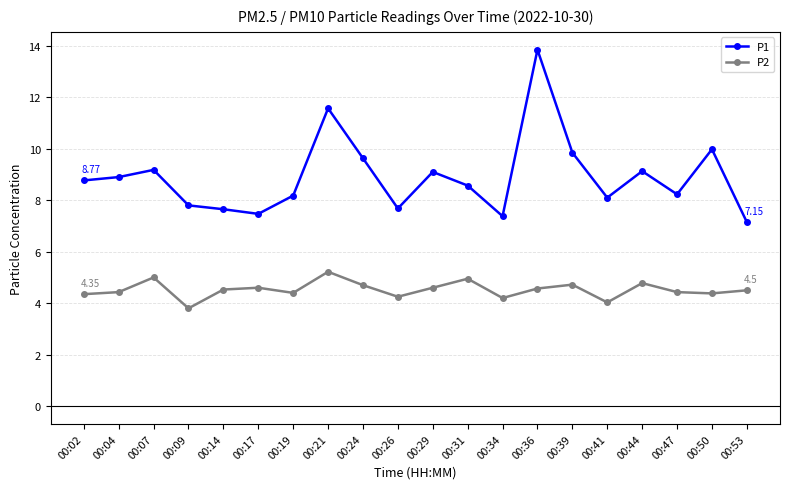

Which label corresponds to the largest value in the chart?

00:36